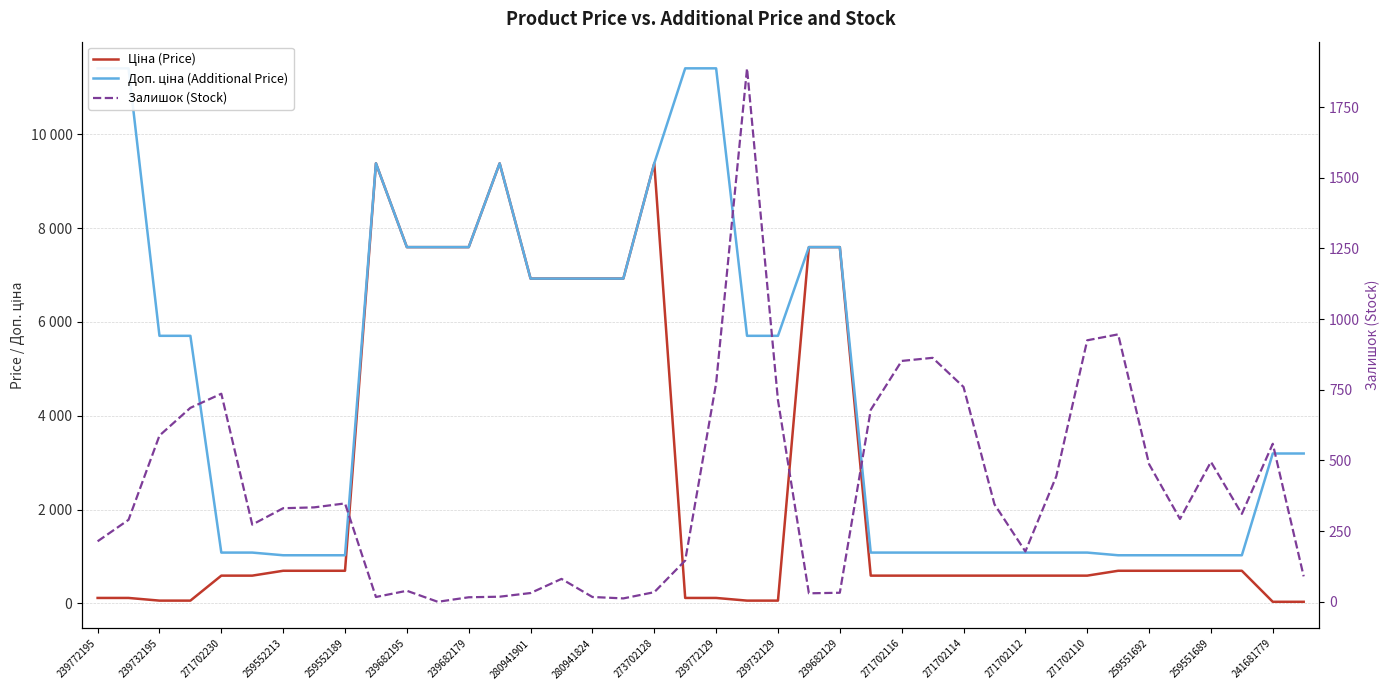

How many values in Залишок (Stock) are above zero?

39